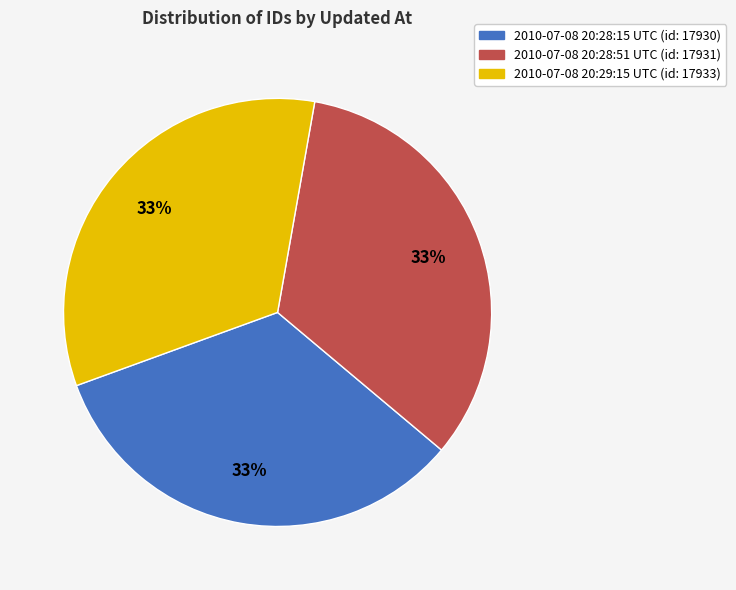

To the nearest percent, what portion does 2010-07-08 20:28:51 UTC (id: 17931) represent?

33%